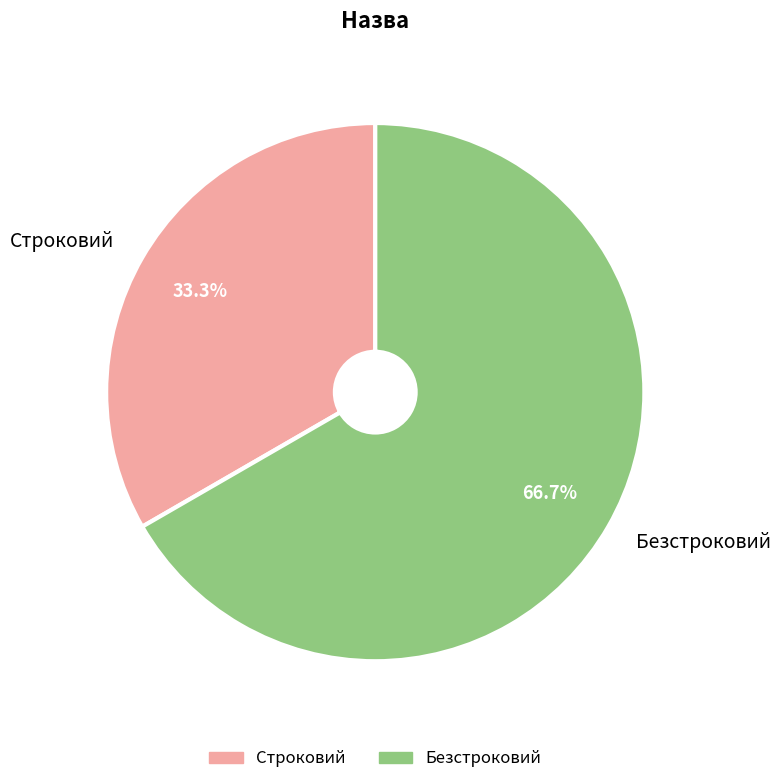

What is the largest slice in the pie chart?

Безстроковий